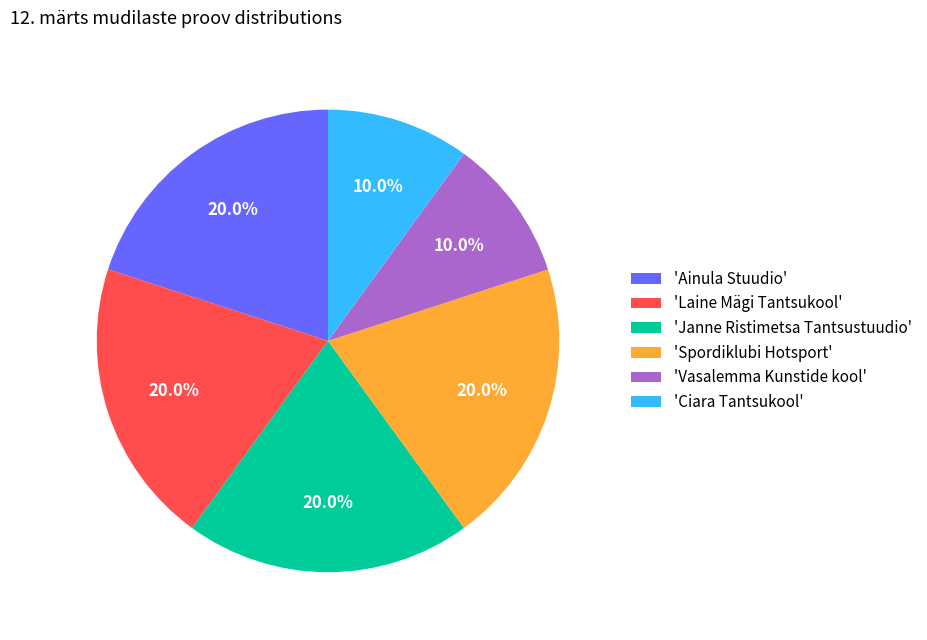

Combined, do 'Spordiklubi Hotsport' and 'Janne Ristimetsa Tantsustuudio' account for over 50%?

No